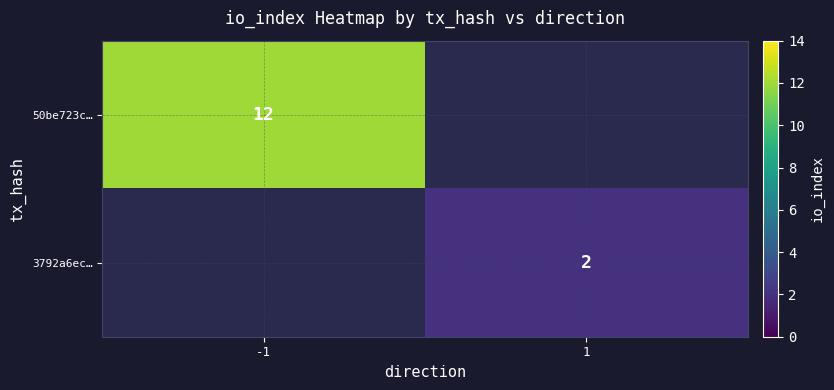

The 3792a6ec… series shows 2 at 1. True or false?

True